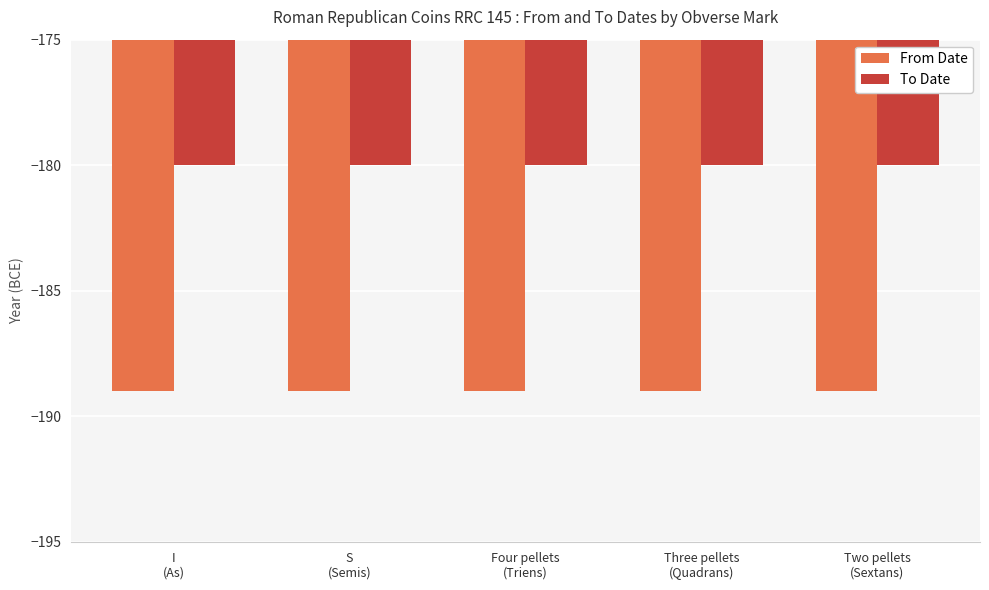

Which series has the largest total across all categories?

To Date